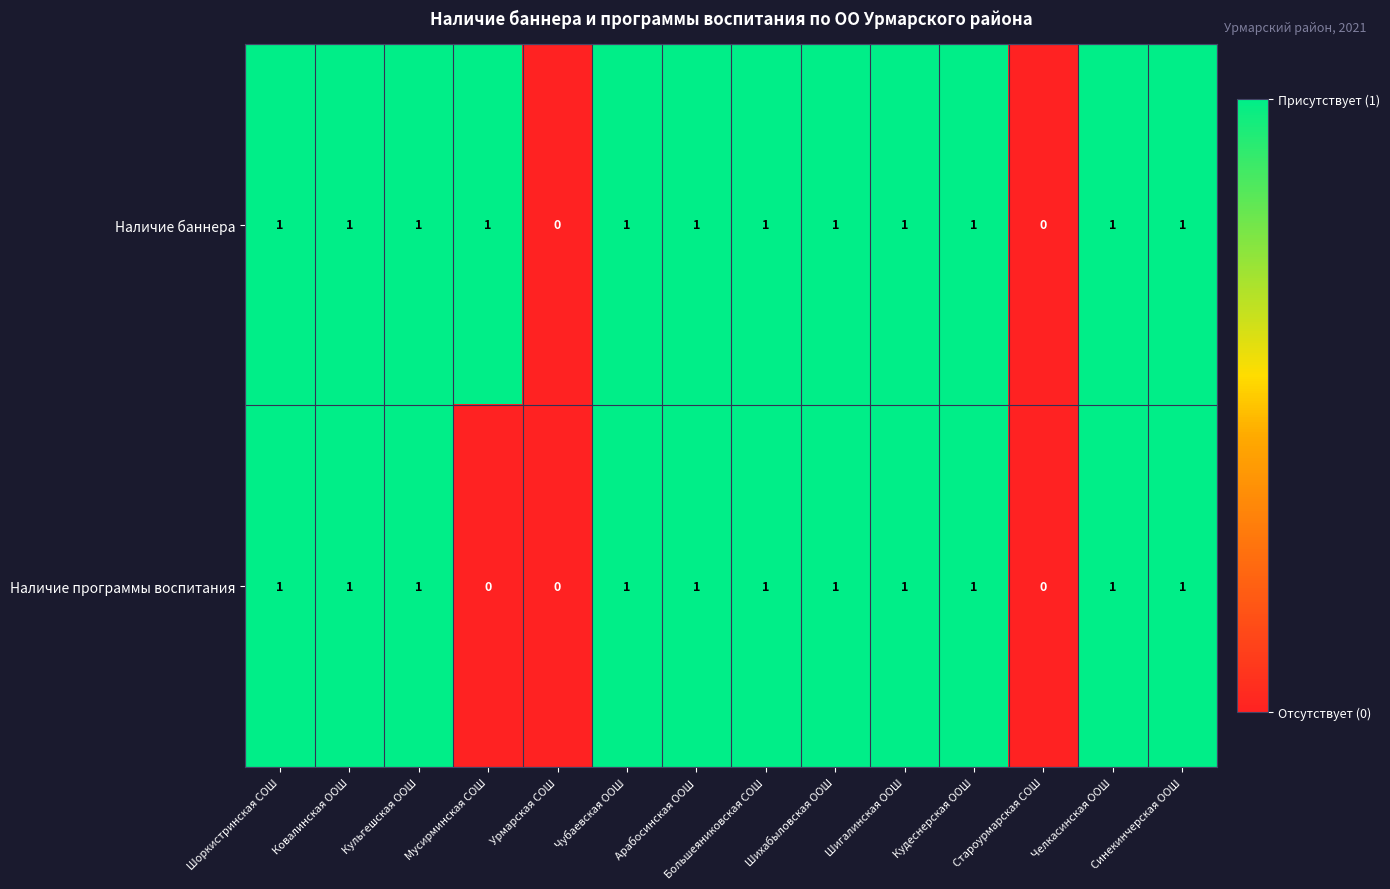

Which series has the largest total across all categories?

Наличие баннера